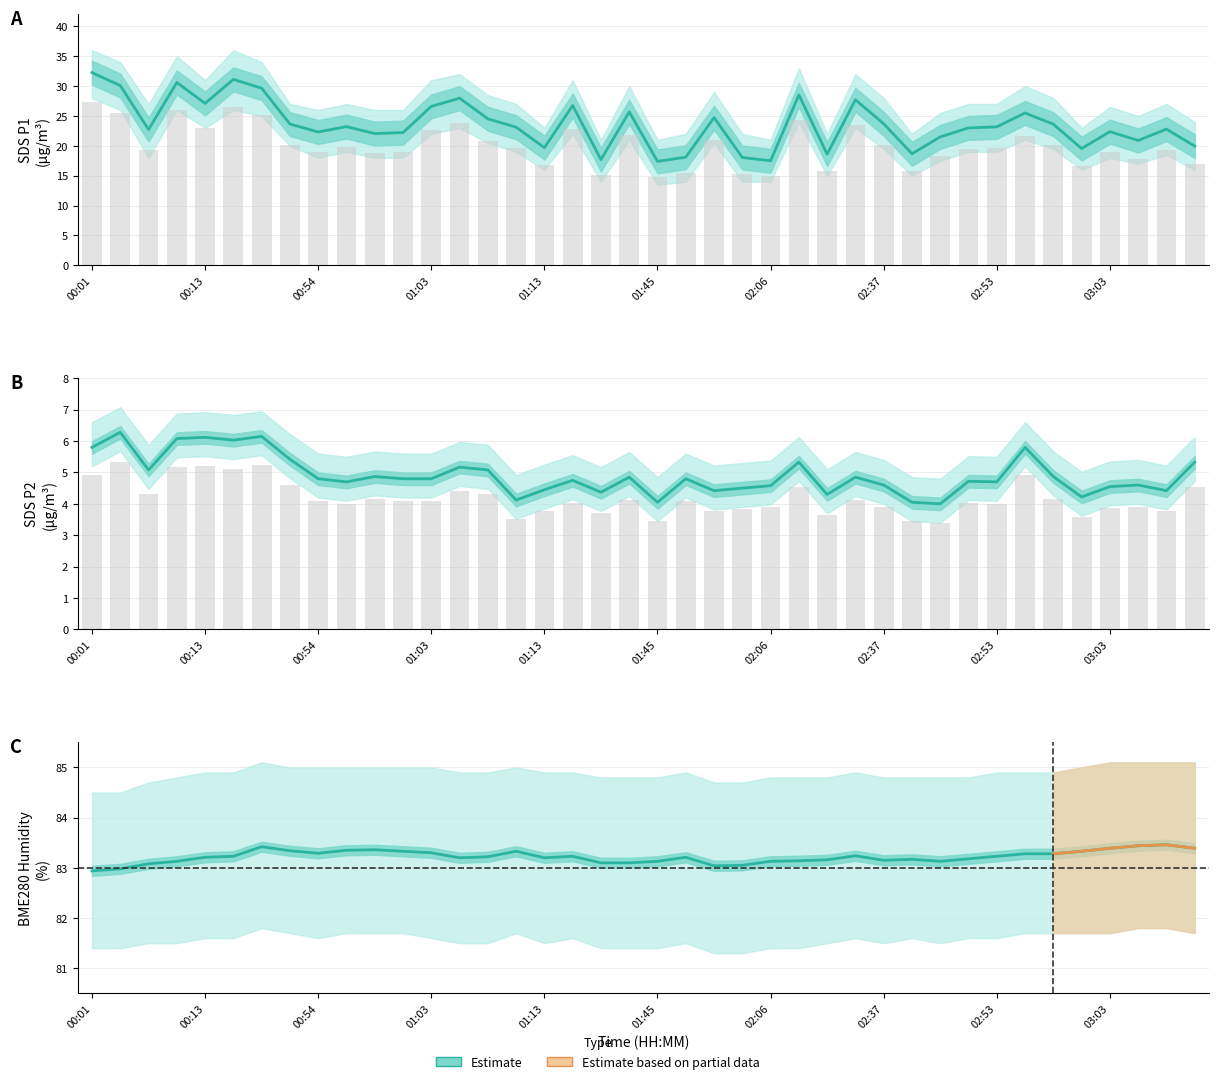

What is the difference between the SDS_P2 values at 00:51 and 01:16?

0.7